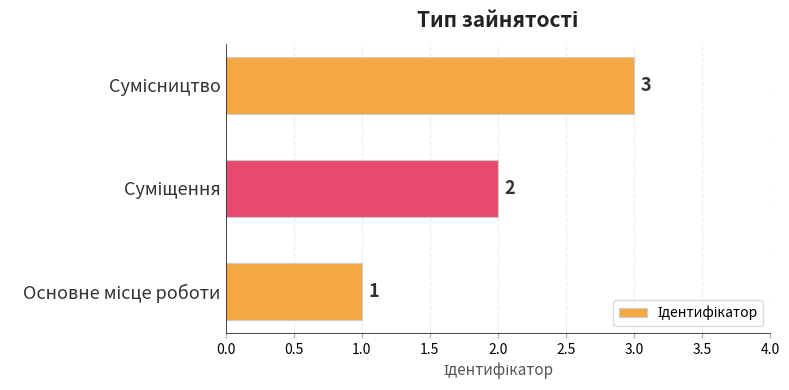

What is the sum of all values?

6